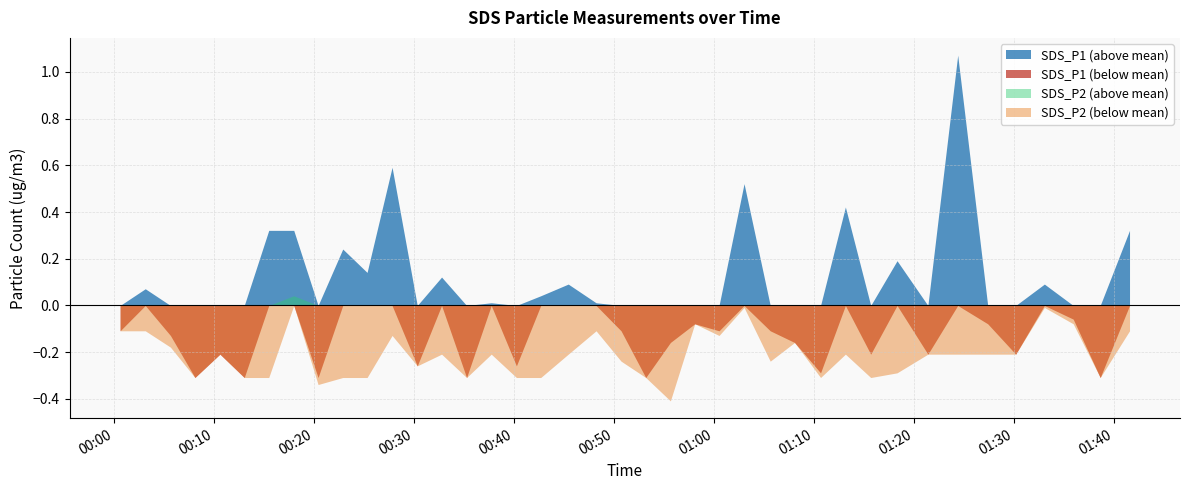

What is the minimum value shown in the chart?

-0.4